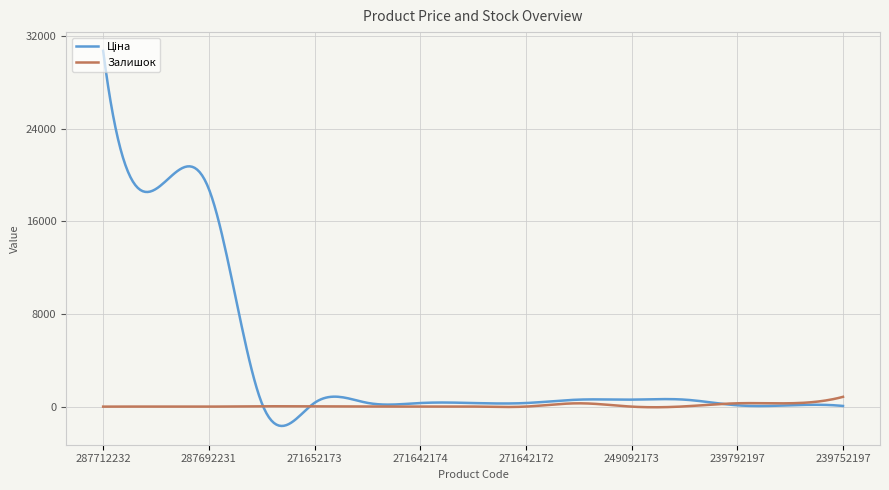

What is the greatest value displayed?

30717.1